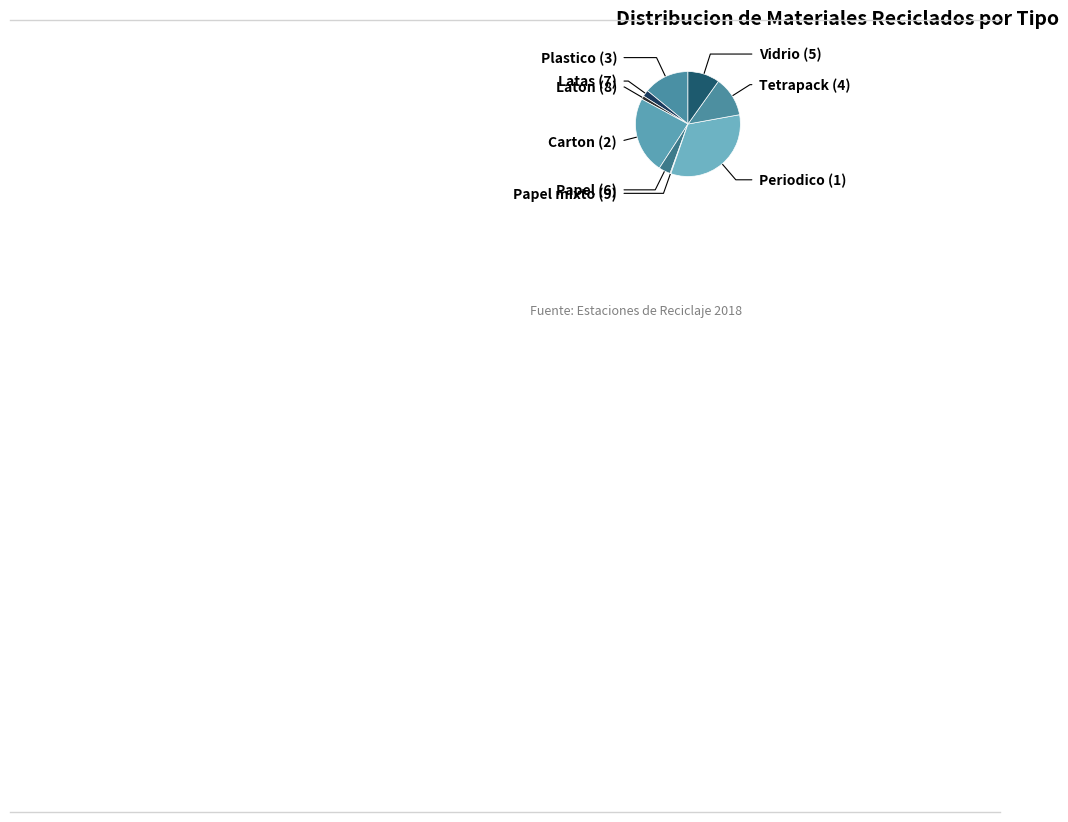

To the nearest percent, what is the difference between the largest and smallest slice percentages?

33%